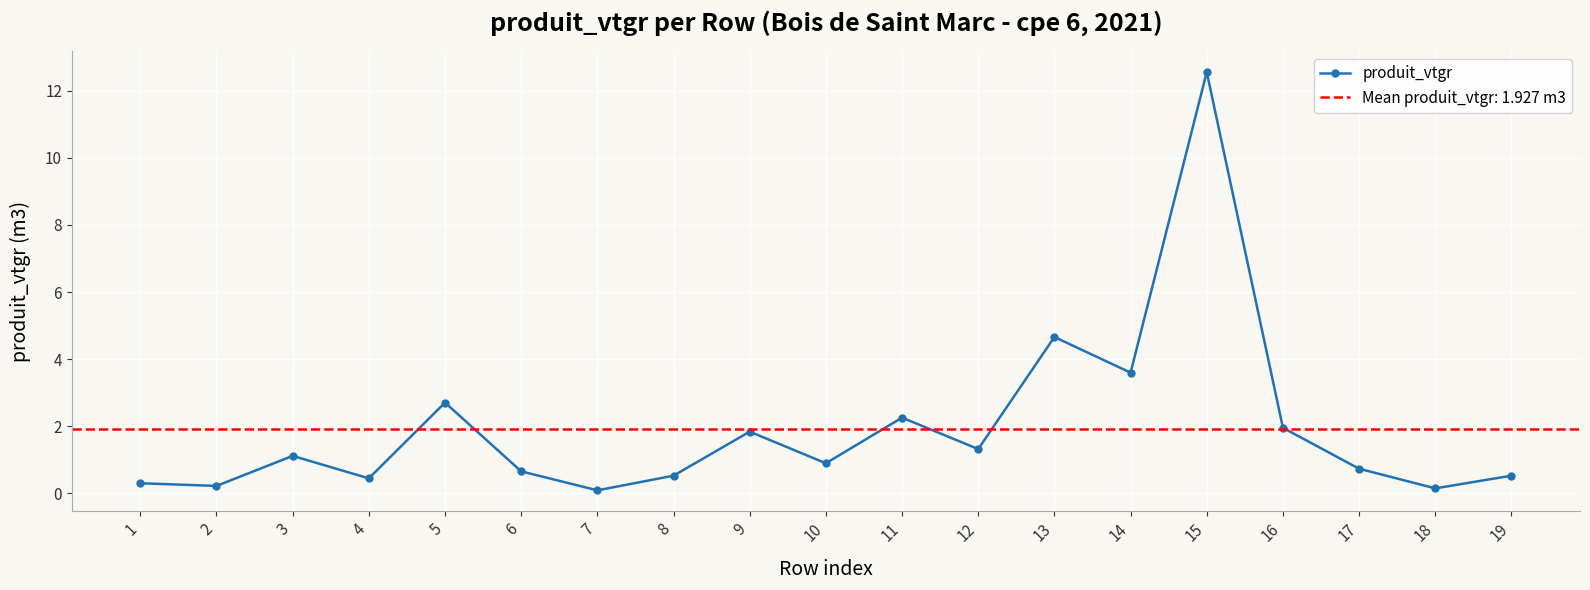

Rank the categories by value from highest to lowest.

15, 13, 14, 5, 11, 16, 9, 12, 3, 10, 17, 6, 8, 19, 4, 1, 2, 18, 7